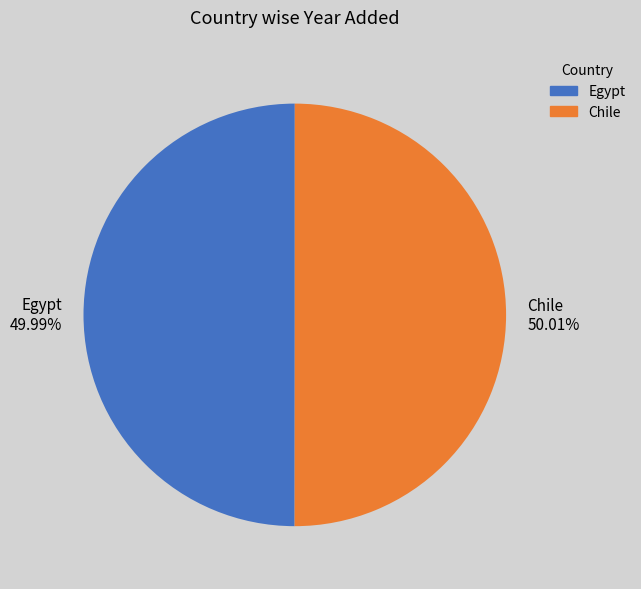

To the nearest percent, what is the average slice percentage?

50%